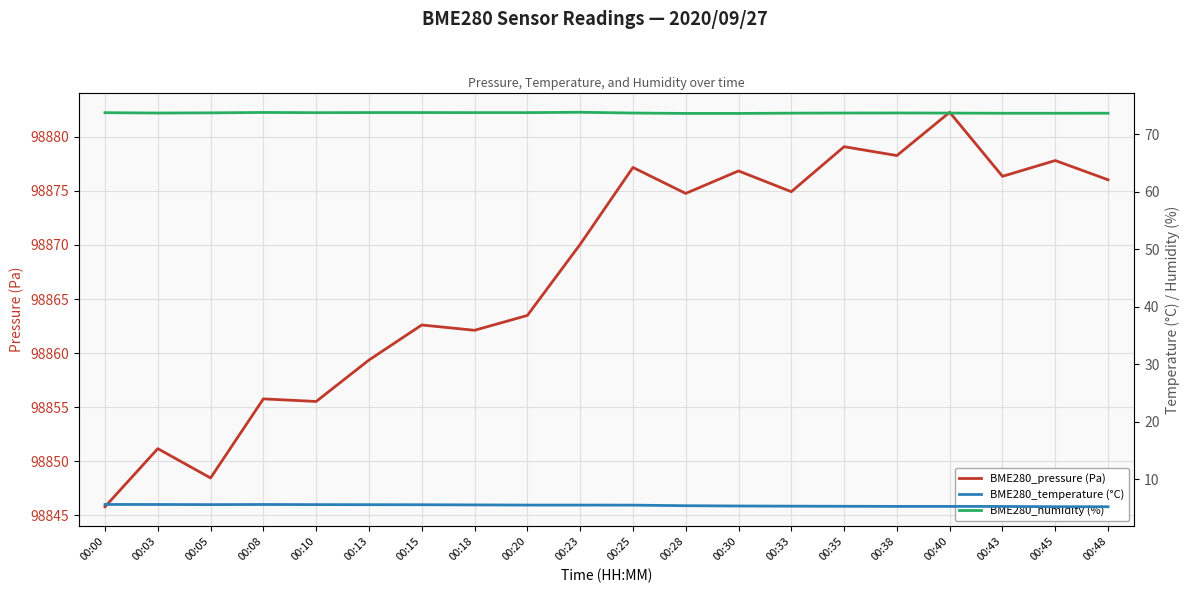

The value of BME280_humidity (%) at 00:45 is 97.3. True or false?

False